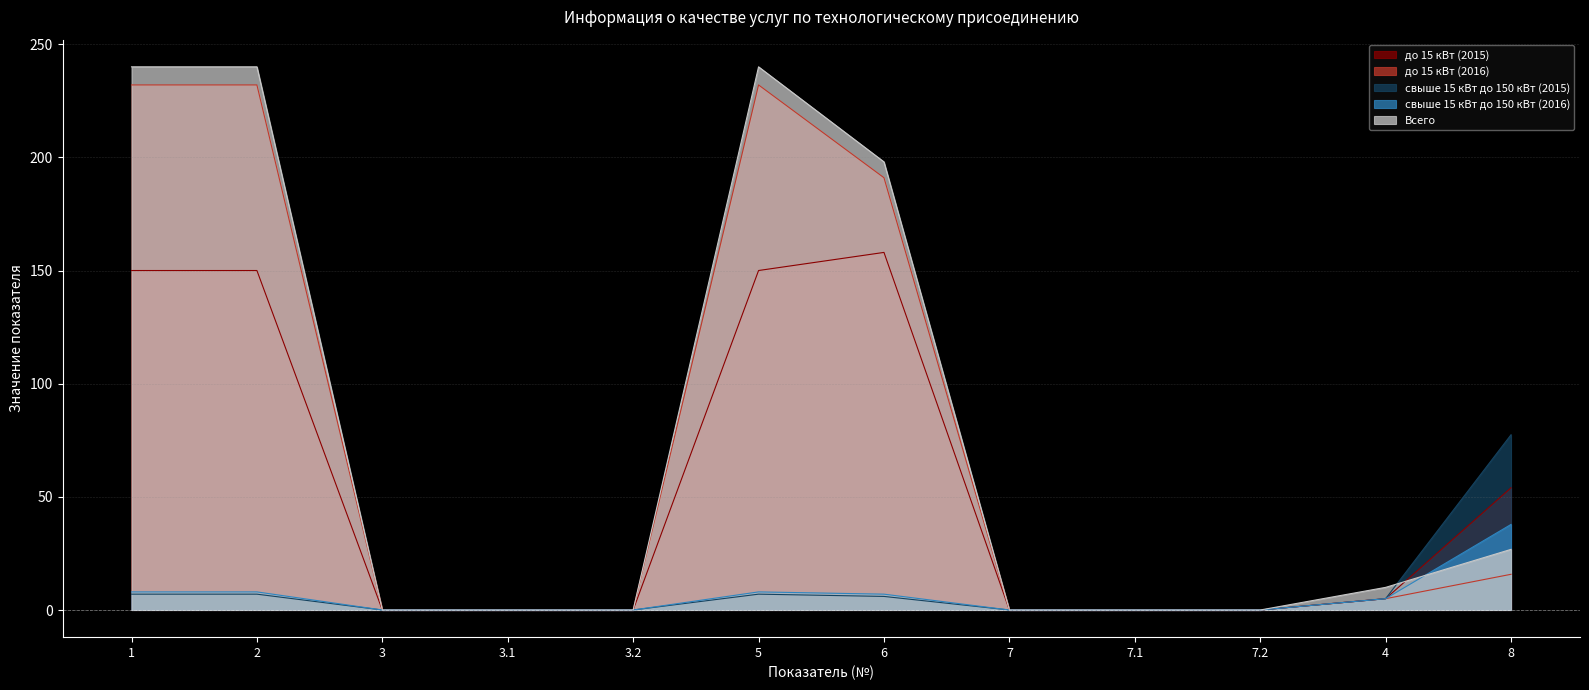

Where is the first local maximum for до 15 кВт (2016)?

5